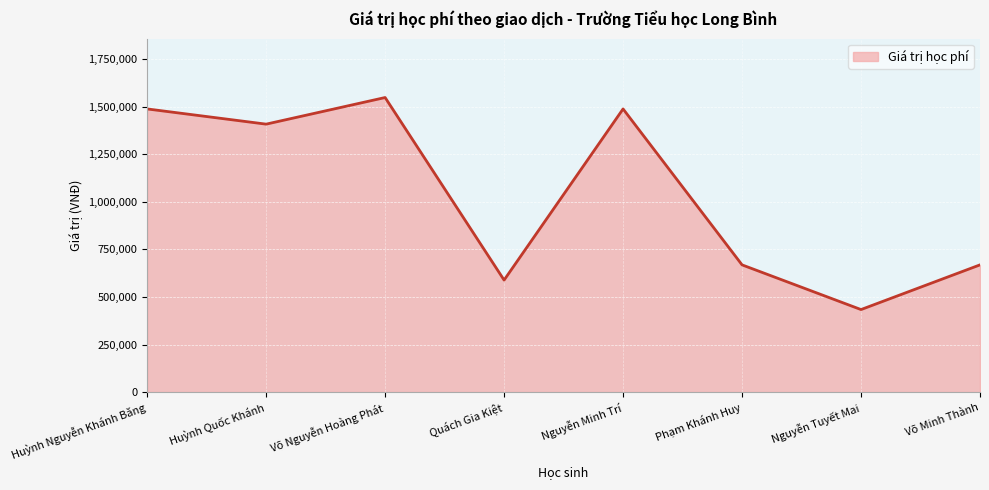

Reading left to right, list all the values displayed in this chart.

1489000	1409000	1549000	589000	1489000	669000	434000	669000